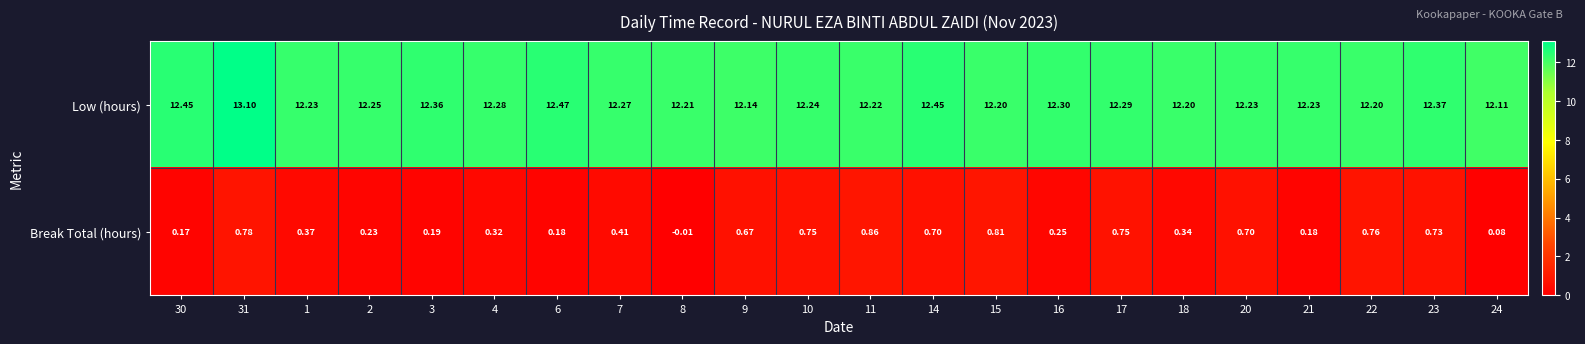

Rank the series at 16 from lowest to highest value.

Break Total (hours), Low (hours)